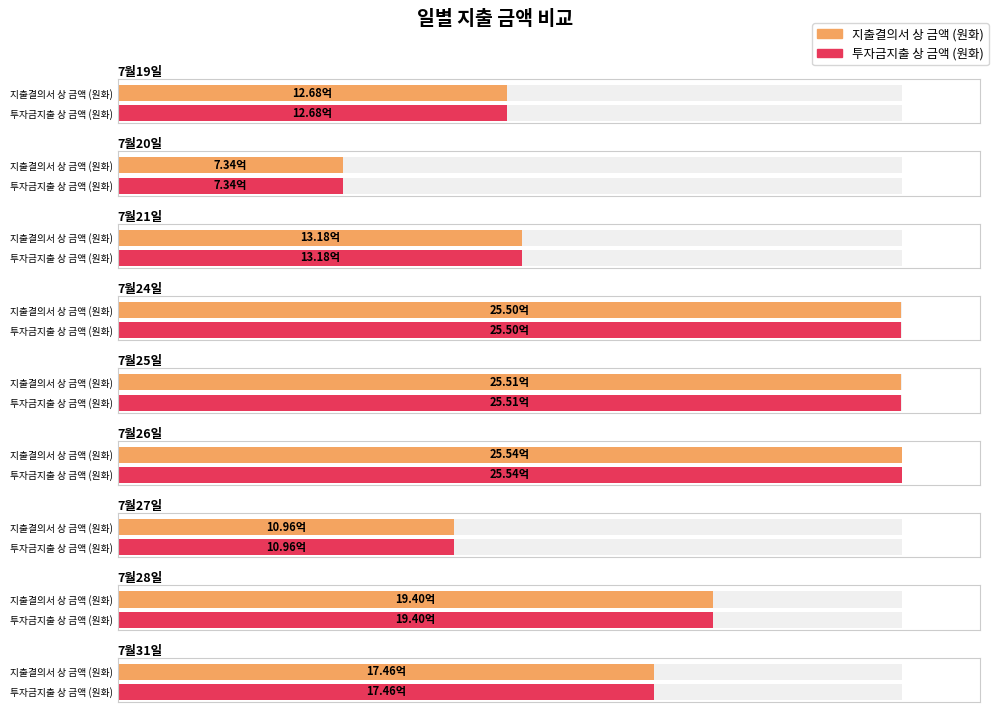

Between 7월19일 and 7월28일, which series saw the biggest shift?

지출결의서 상 금액 (원화)